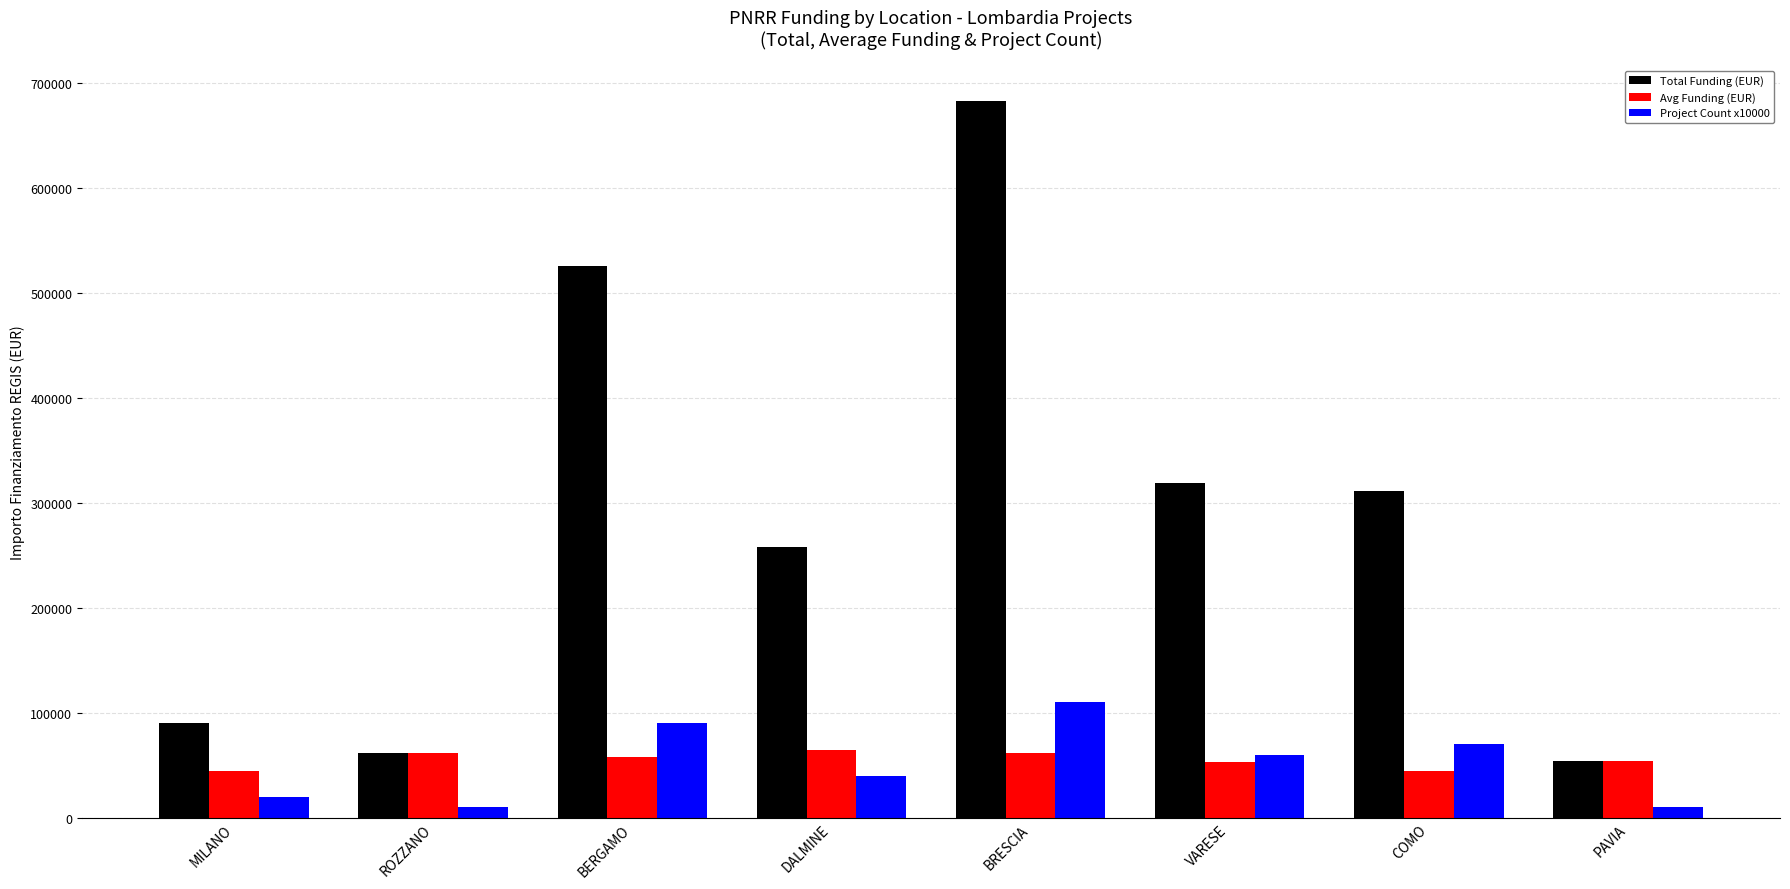

Which series changed the most between ROZZANO and COMO?

Total Funding (EUR)